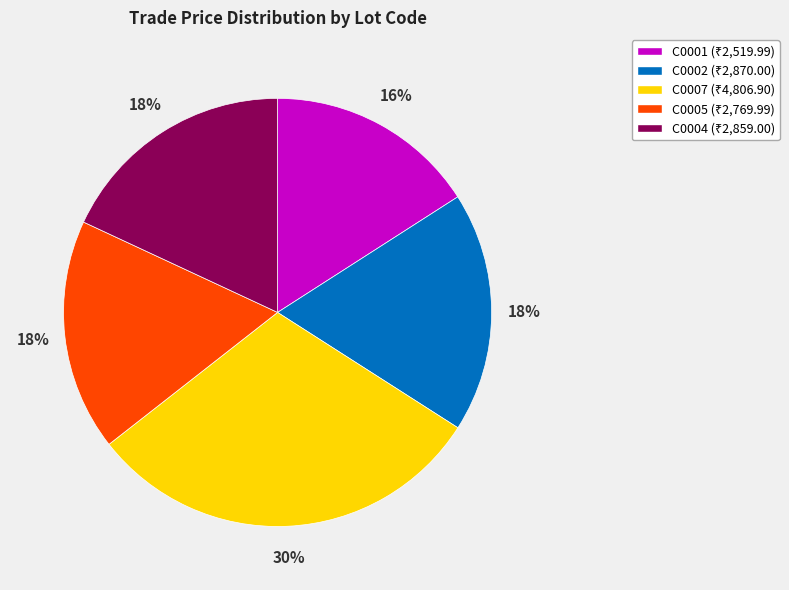

To the nearest percent, what is the difference between the C0001 and C0002 slice percentages?

2%